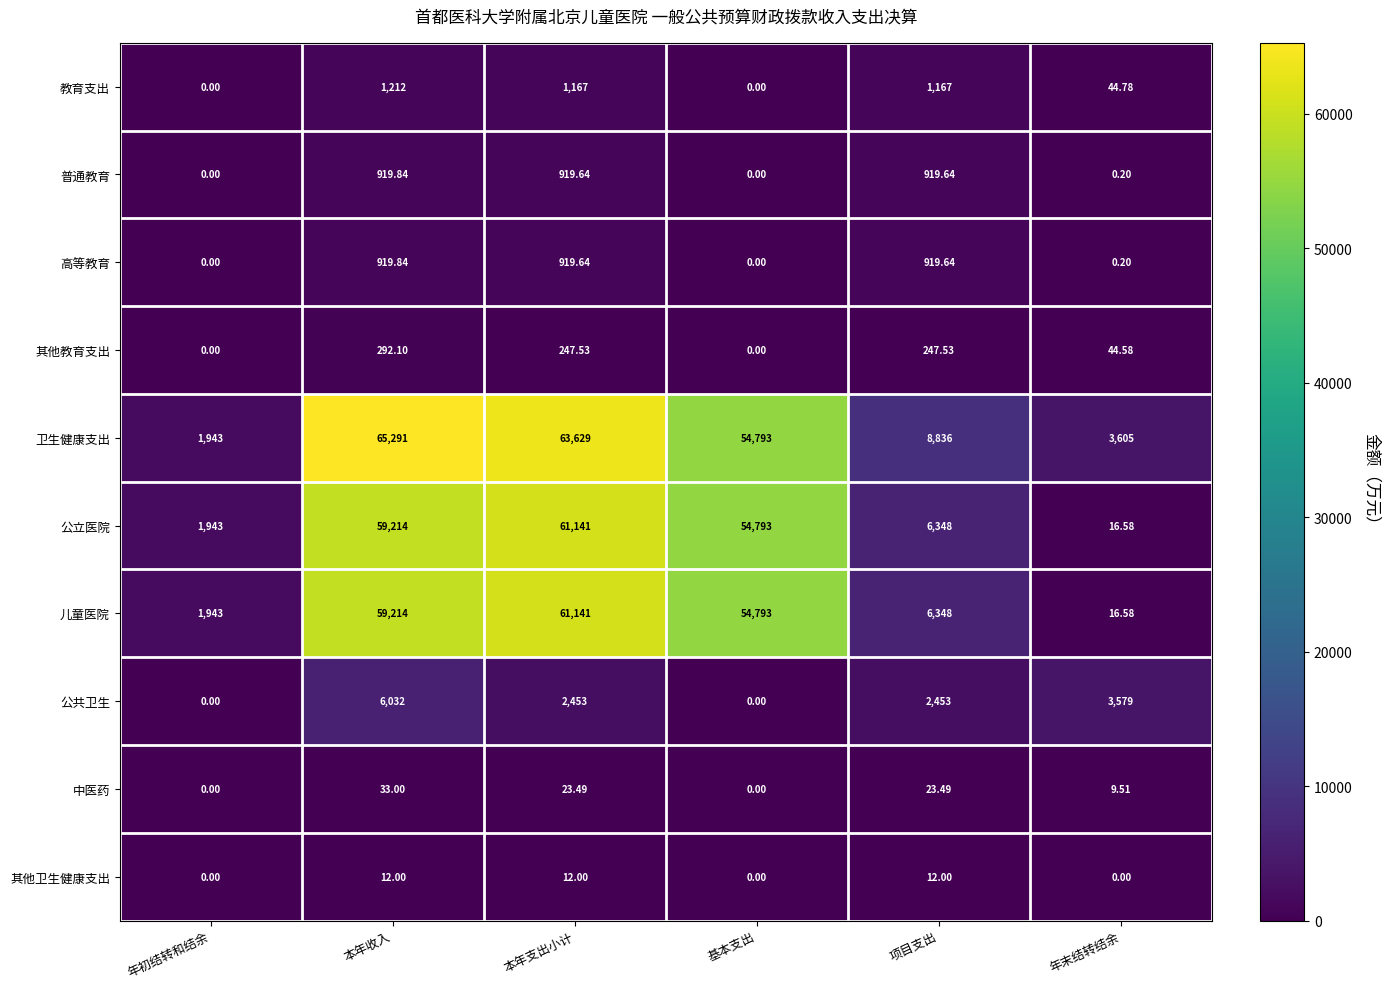

What is the difference between the highest and lowest values at 本年支出小计?

63617.0